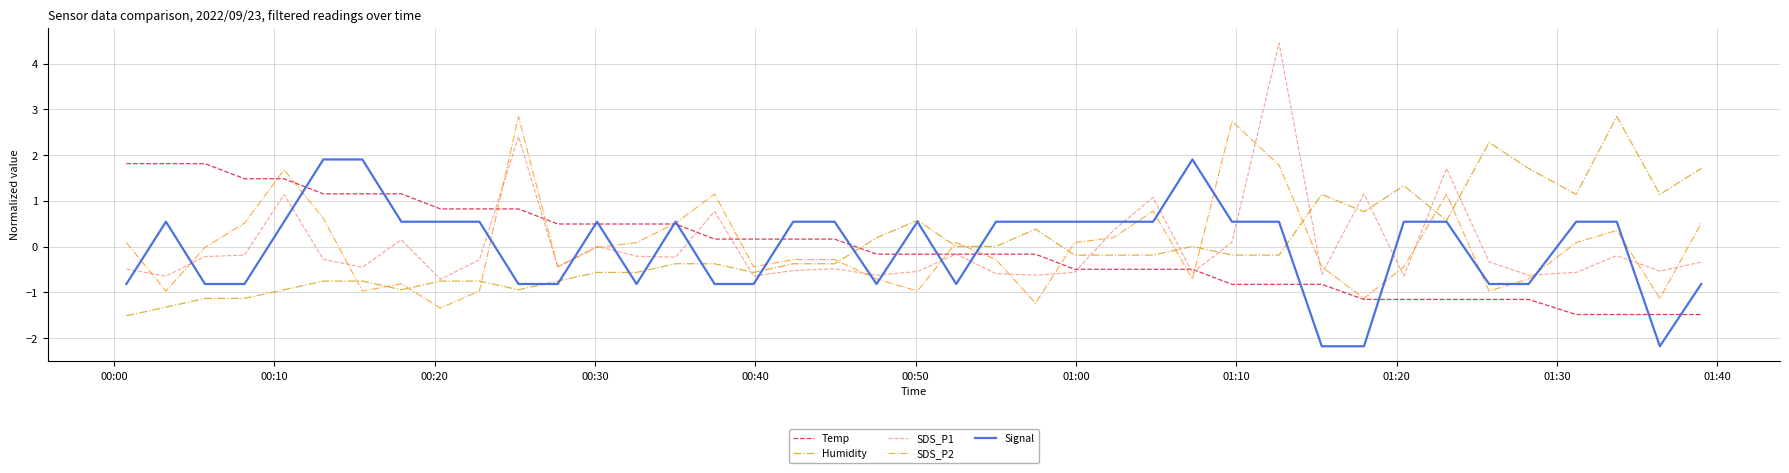

Which series has the widest spread of values?

SDS_P1